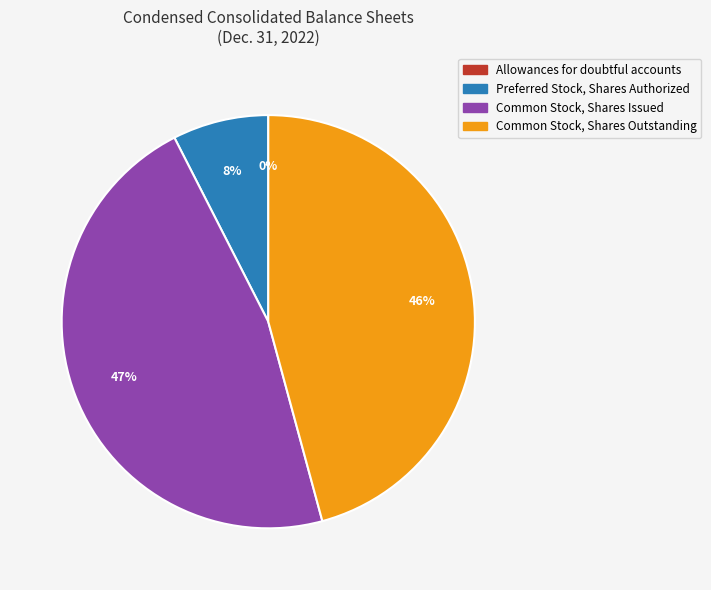

What is the largest slice in the pie chart?

Common Stock, Shares Issued